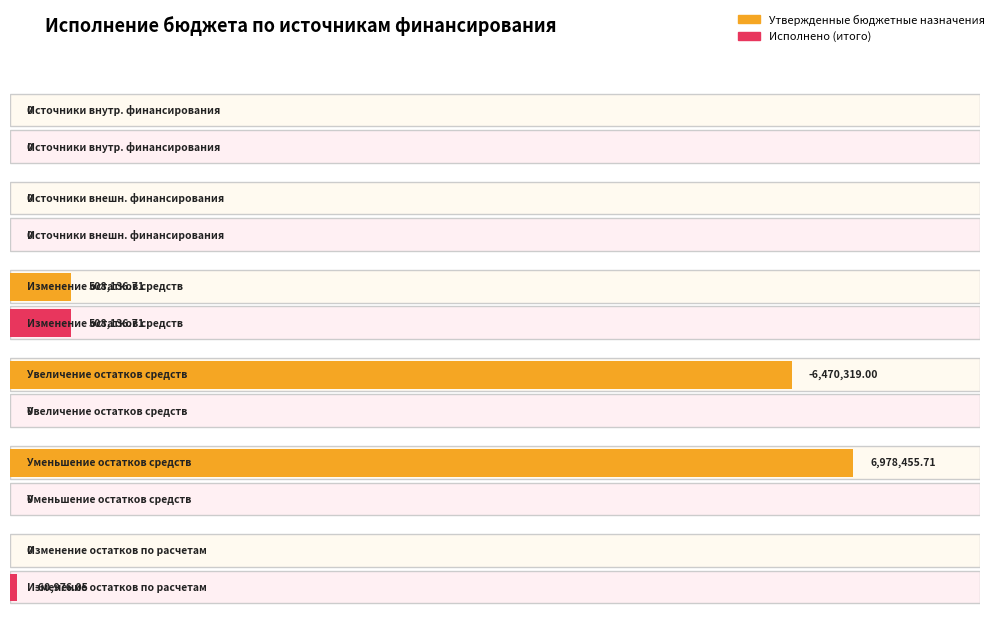

Is the value of Утвержденные бюджетные назначения at 520 greater than the value of Исполнено (итого) at 710?

No